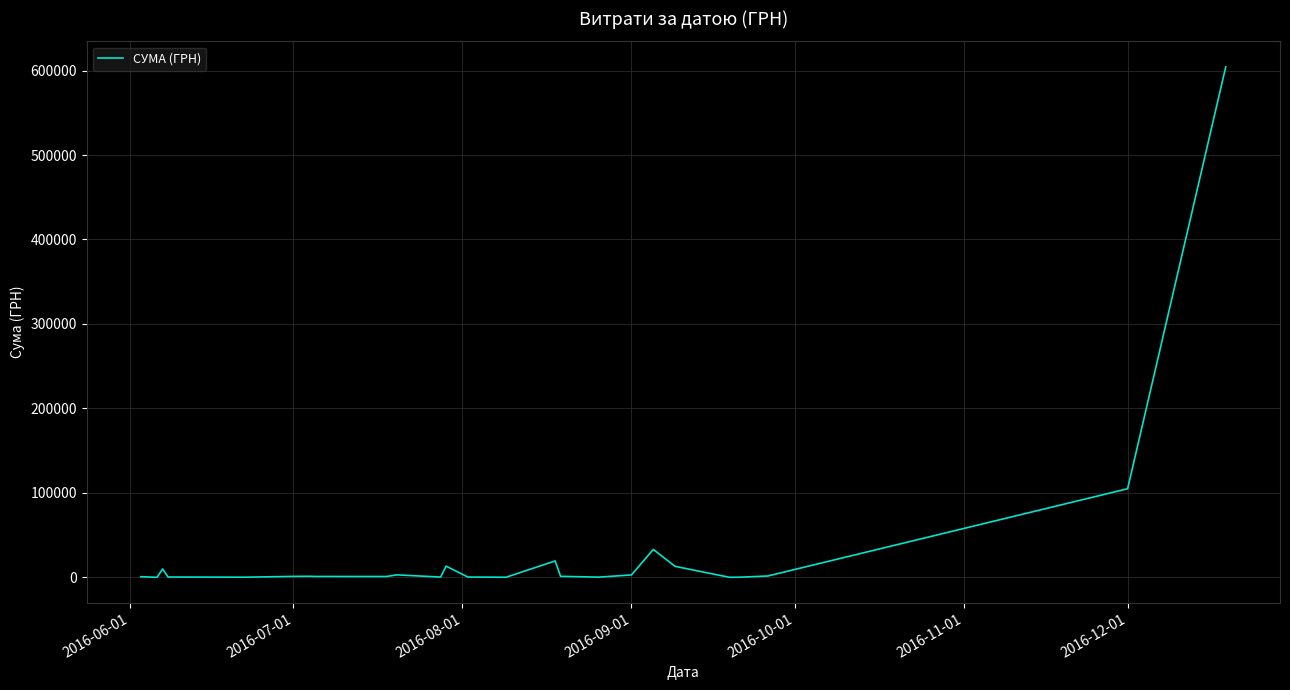

What is the difference between the maximum and minimum values?

604329.3